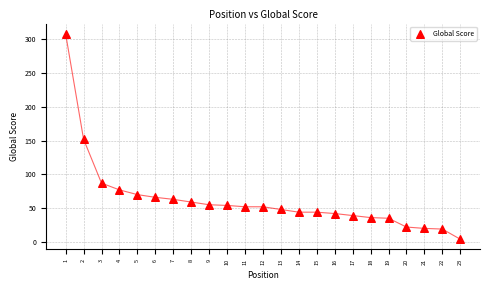

What is the range of X values (max minus min)?

22